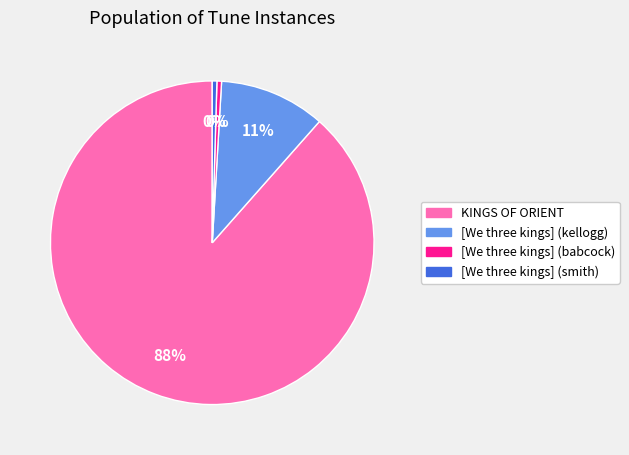

Does [We three kings] (kellogg) account for over 50% of the chart?

No